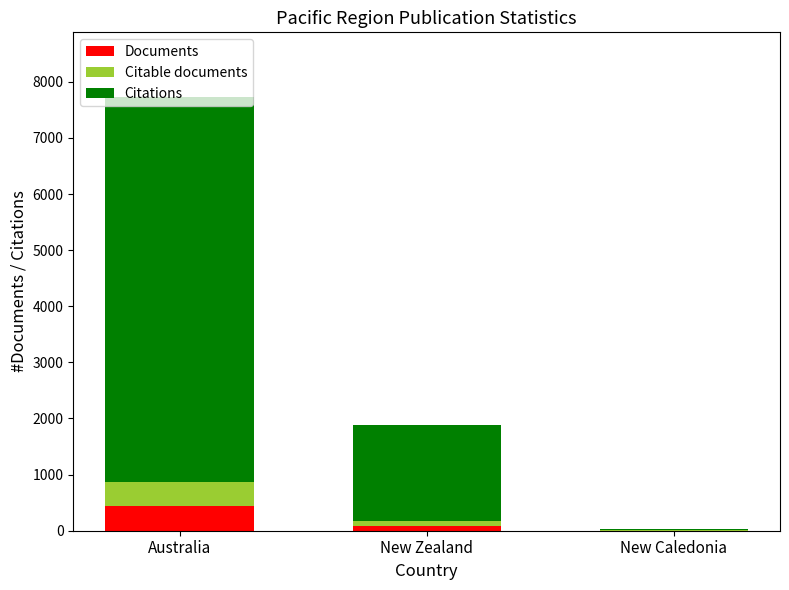

At which category is the sum across all series the highest?

Australia